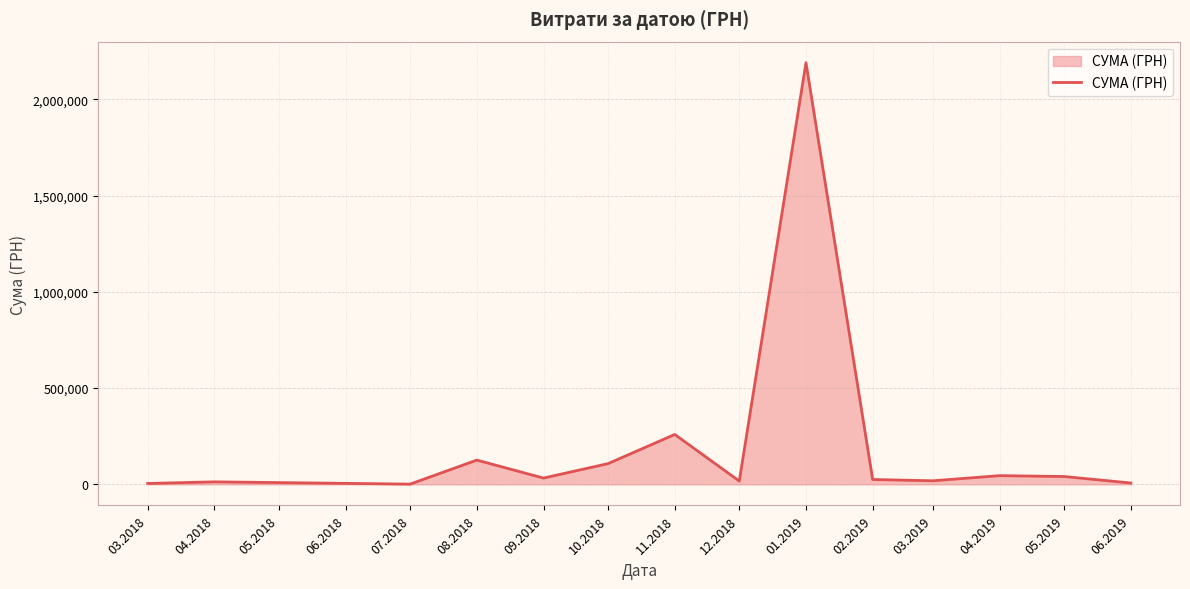

What is the minimum value shown in the chart?

1280.4